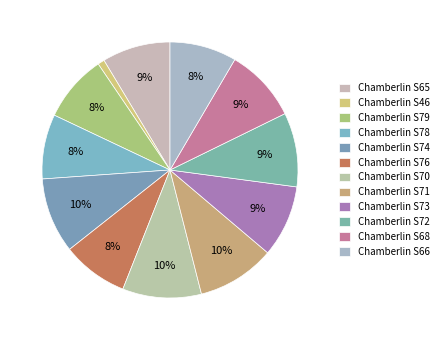

Is there a majority slice in this chart?

No